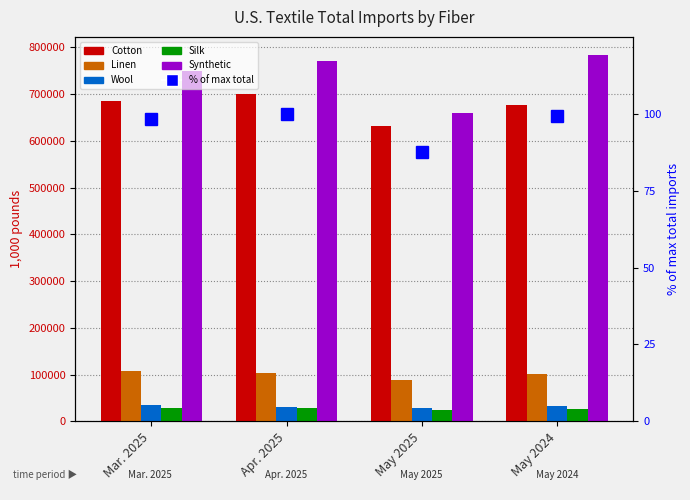

How many values in the Silk series exceed 27710?

2